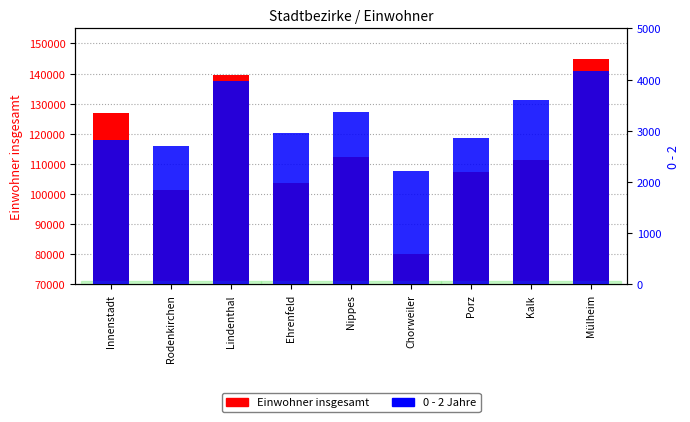

What is the difference between the Einwohner insgesamt values at Ehrenfeld and Rodenkirchen?

2409